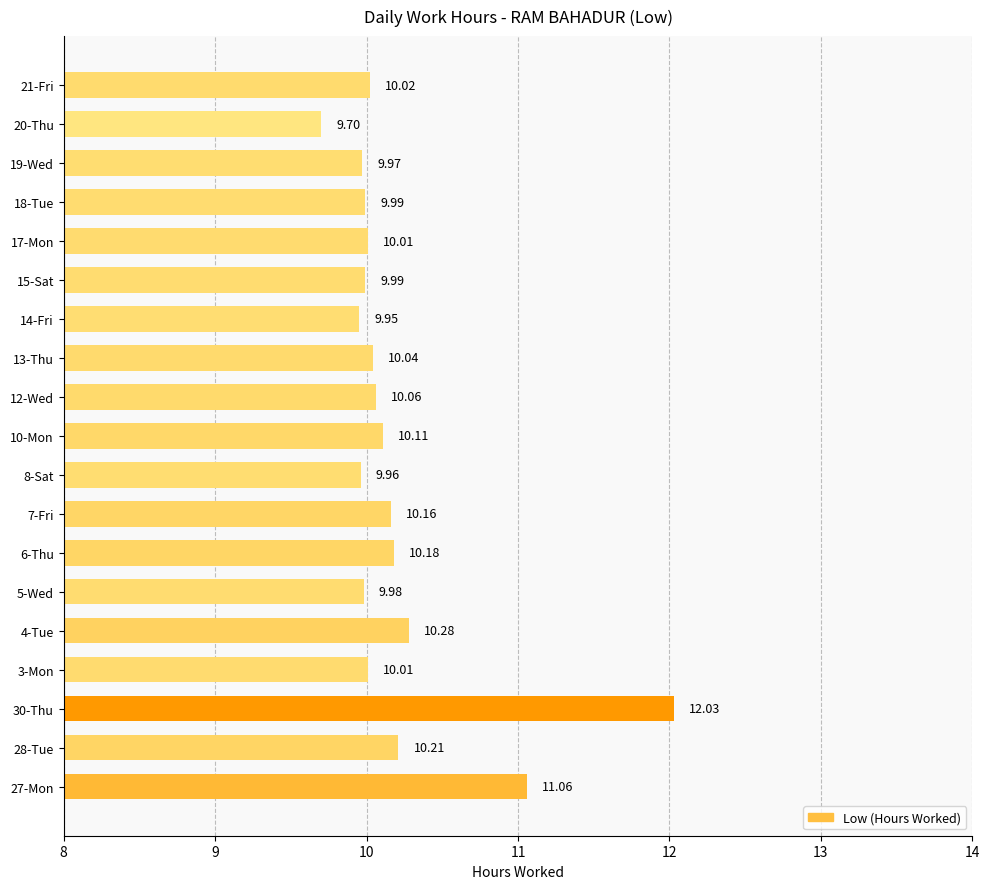

What is the maximum value shown in the chart?

12.0